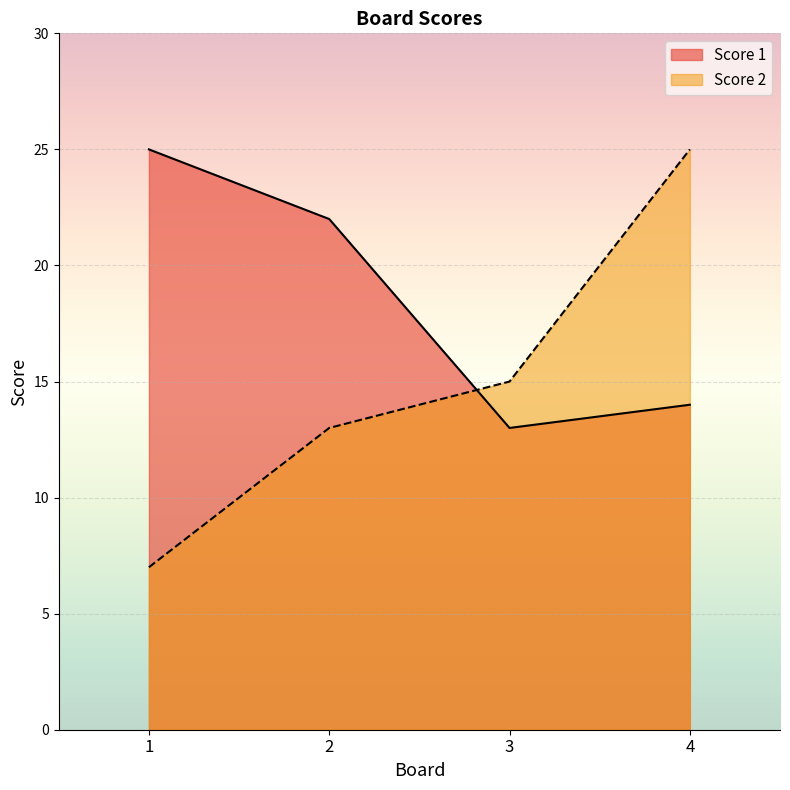

Reading left to right, transcribe all the data shown in this chart.

Score 1: 25	22	13	14
Score 2: 7	13	15	25